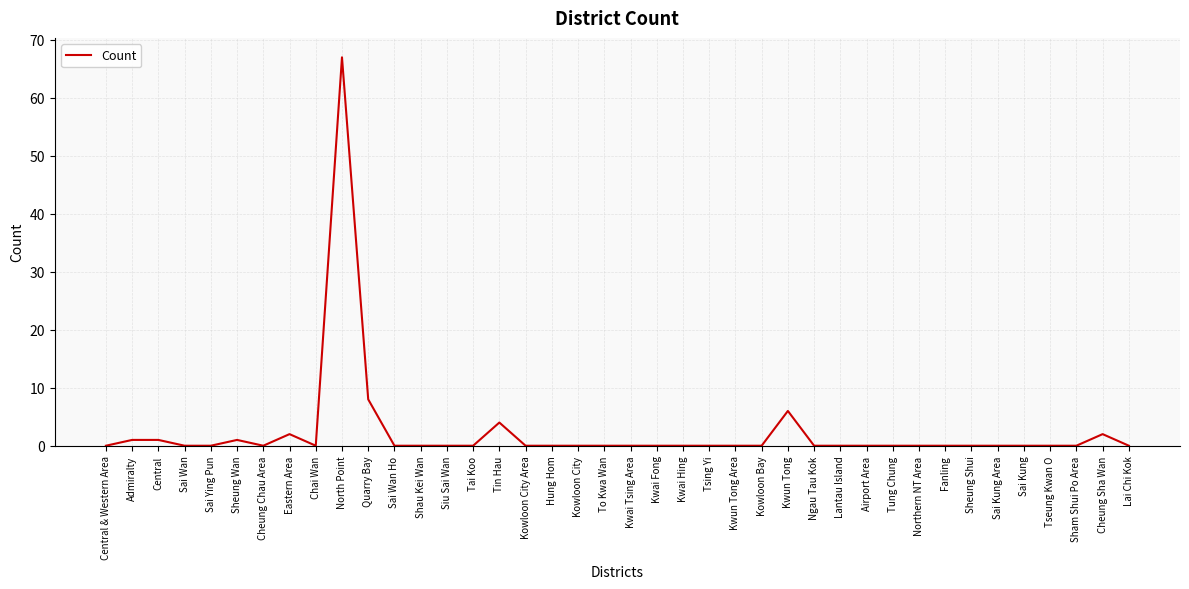

At which category does the chart reach its peak across all series?

North Point